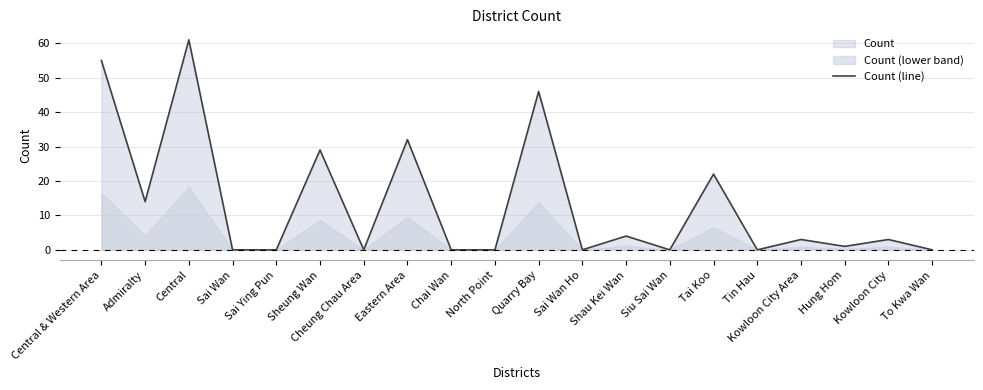

What is the average value?

14